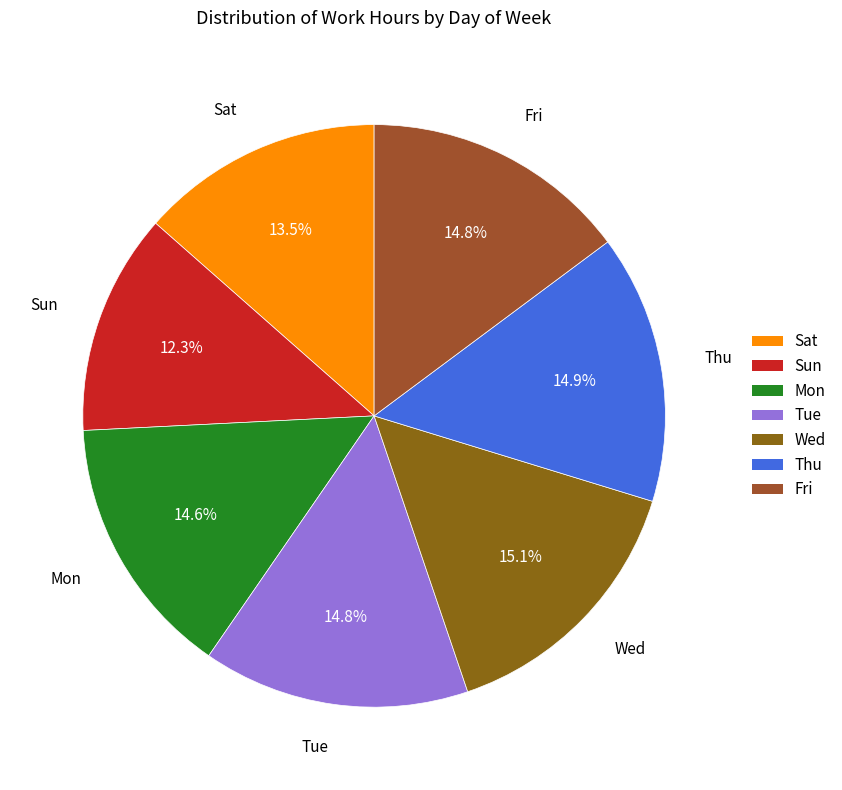

Does any single category account for the majority?

No